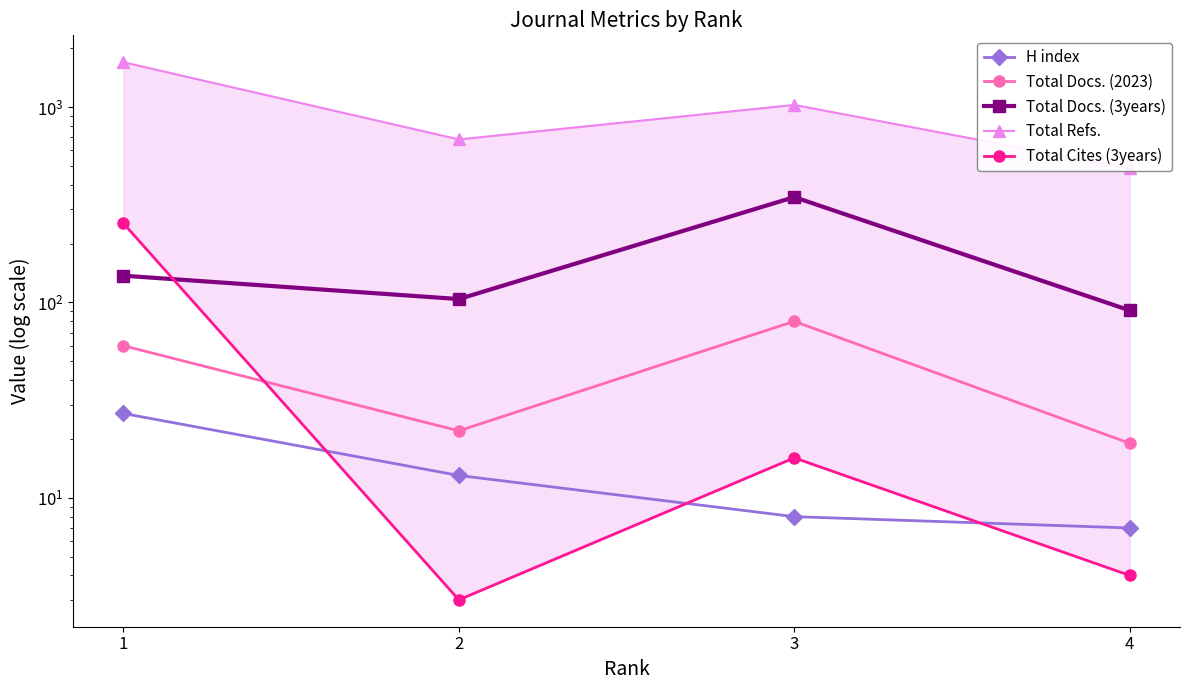

In Total Refs., how many points are lower than both neighbors (excluding endpoints)?

1